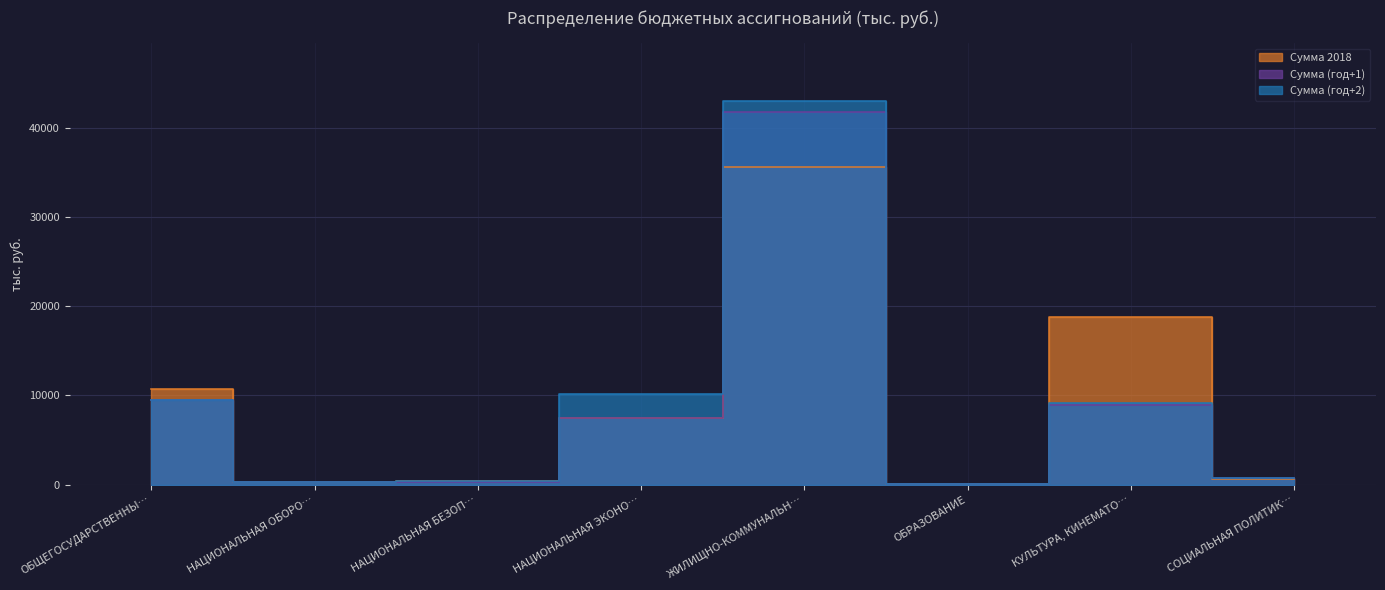

How many data points does each series have?

8